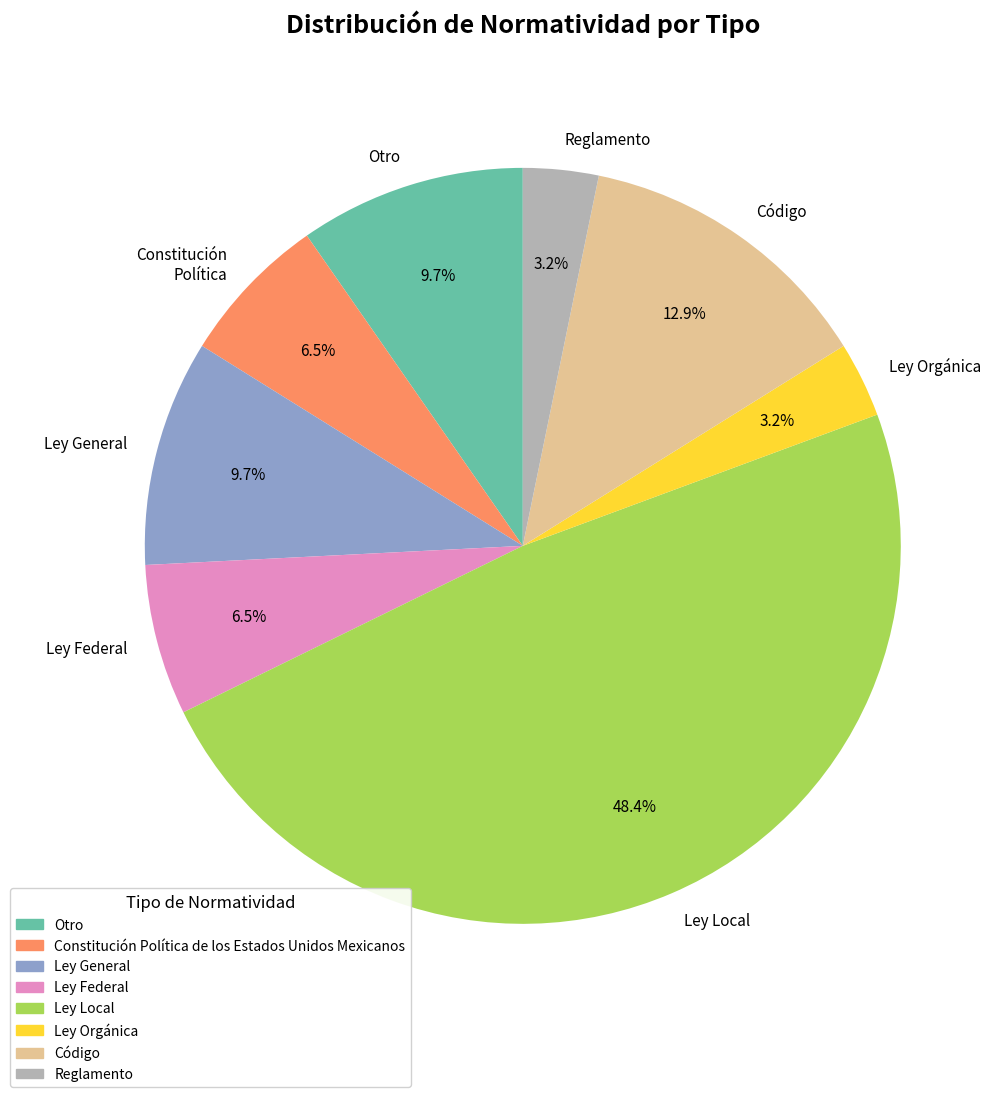

Count the number of slices in the pie.

8